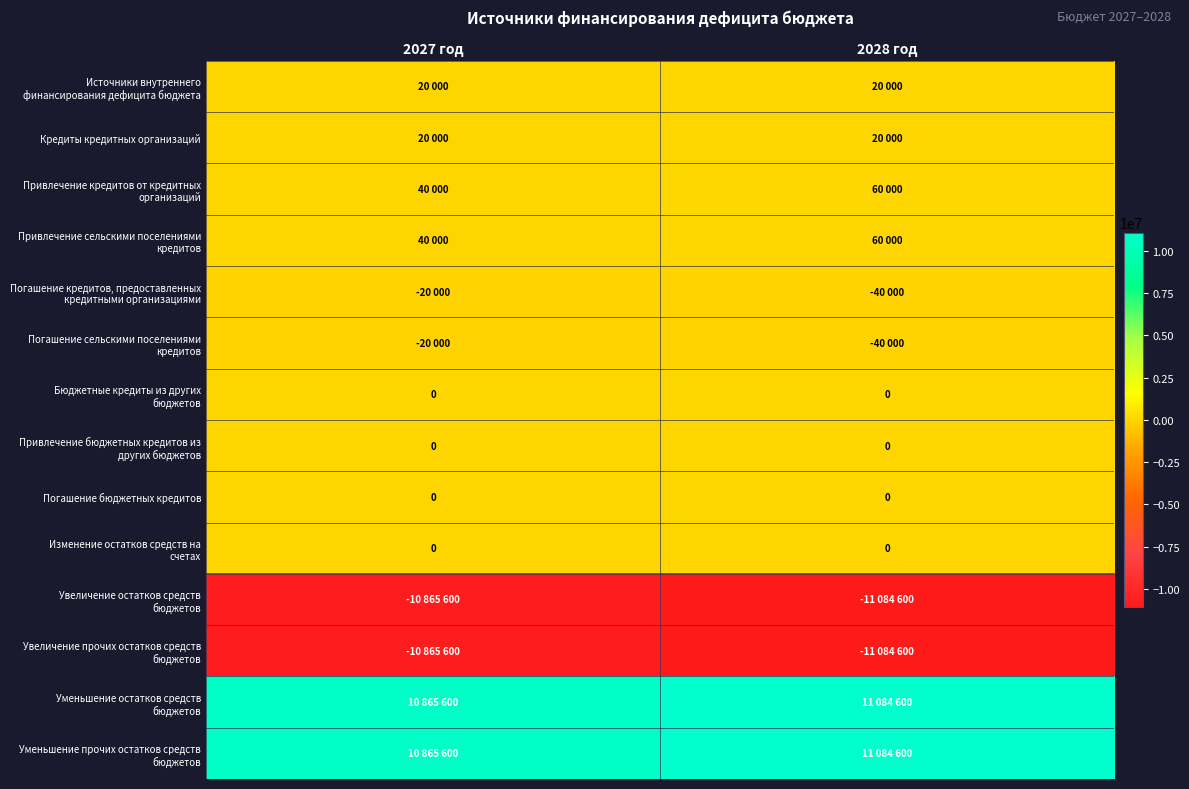

True or false: Погашение сельскими поселениями кредитов has a value of -58029 at 2028 год.

False